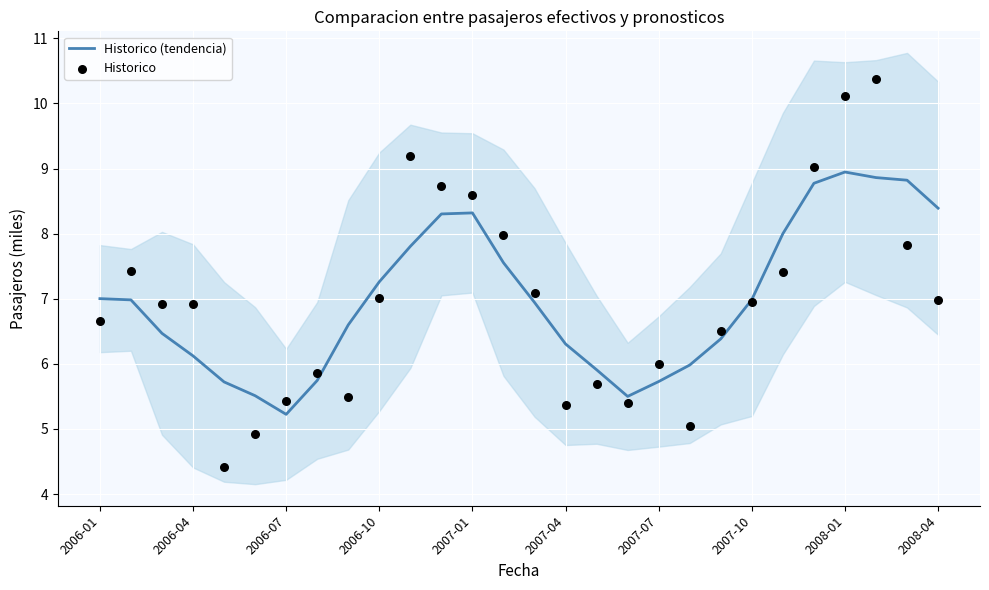

Is it true that Historico (tendencia) equals 9.7 at 2006-04?

False